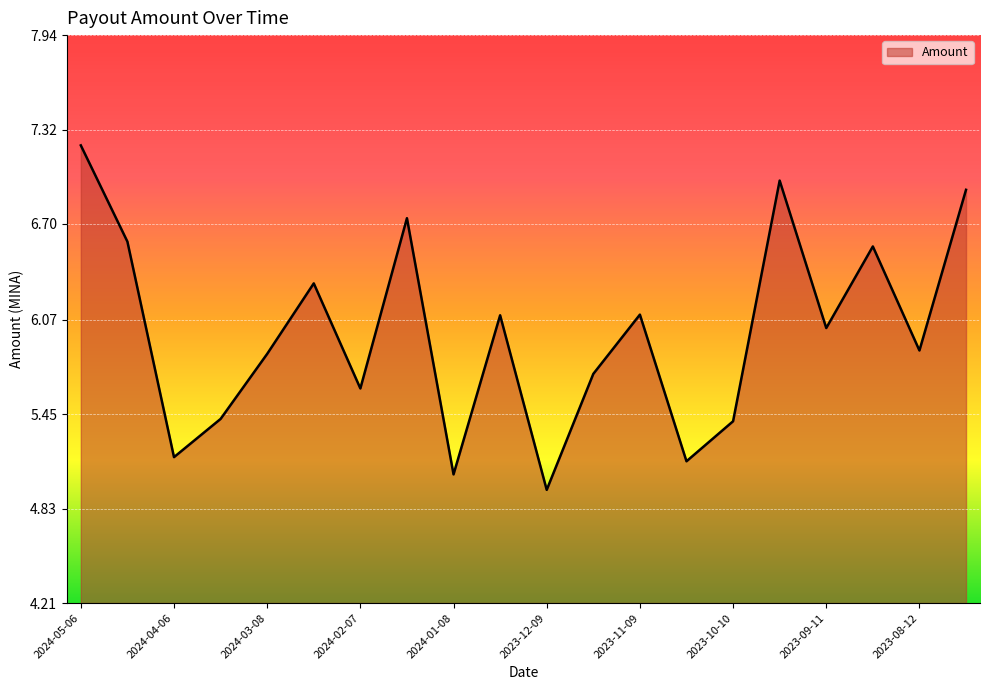

What is the minimum value shown in the chart?

5.0